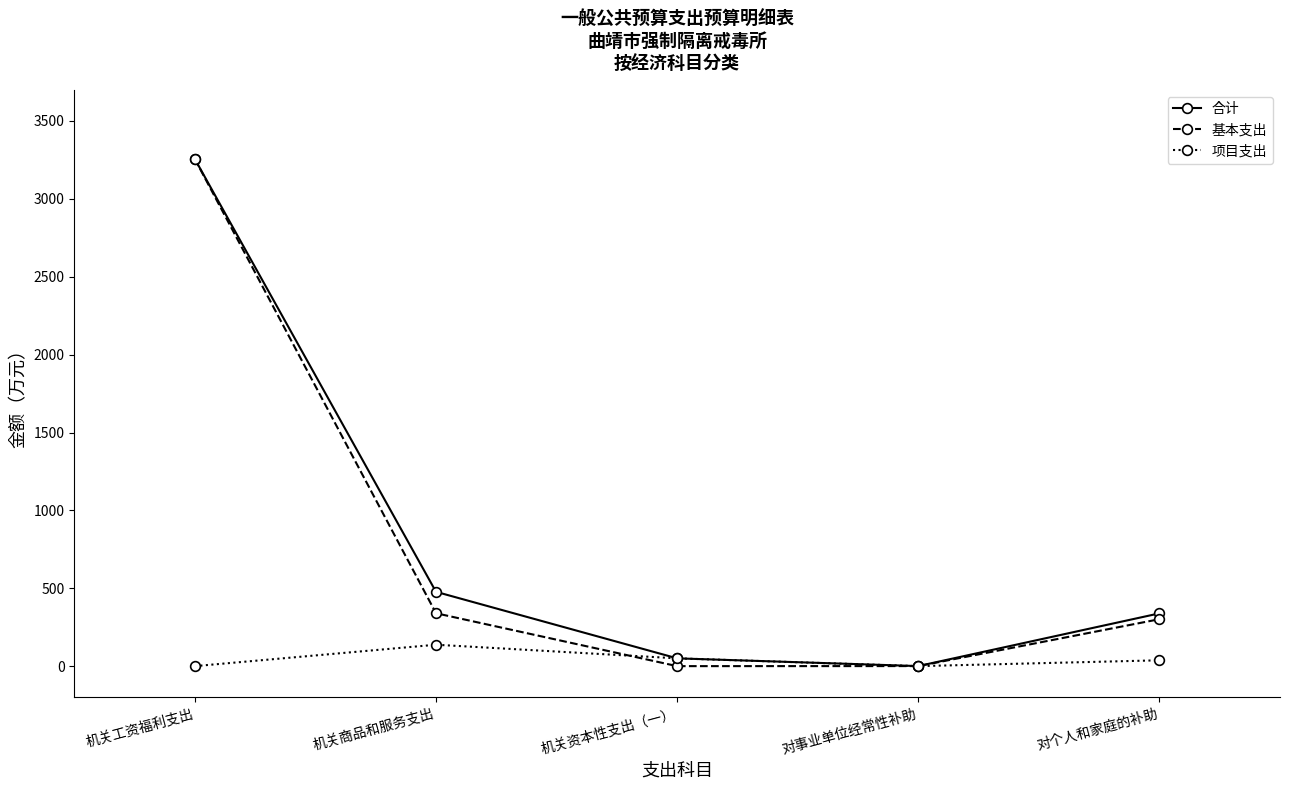

What is the maximum value for 合计?

3255.7